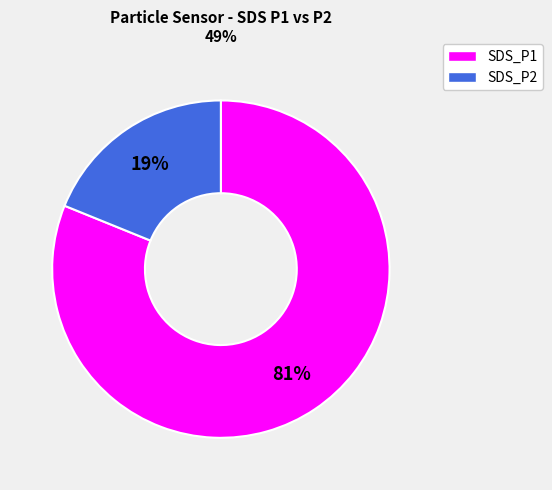

Is it true that SDS_P1 is 81% of the pie?

True